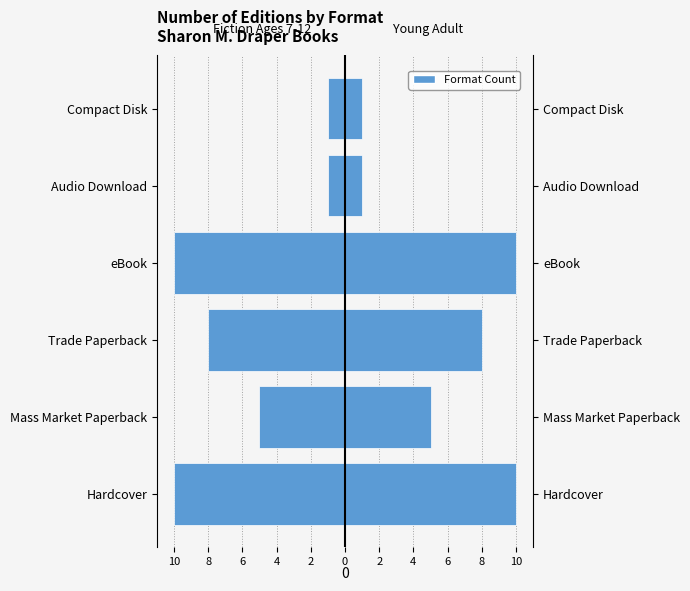

Is the value of Right (Young Adult) at Compact Disk greater than the value of Left (Fiction Ages 7-12) at Mass Market Paperback?

Yes